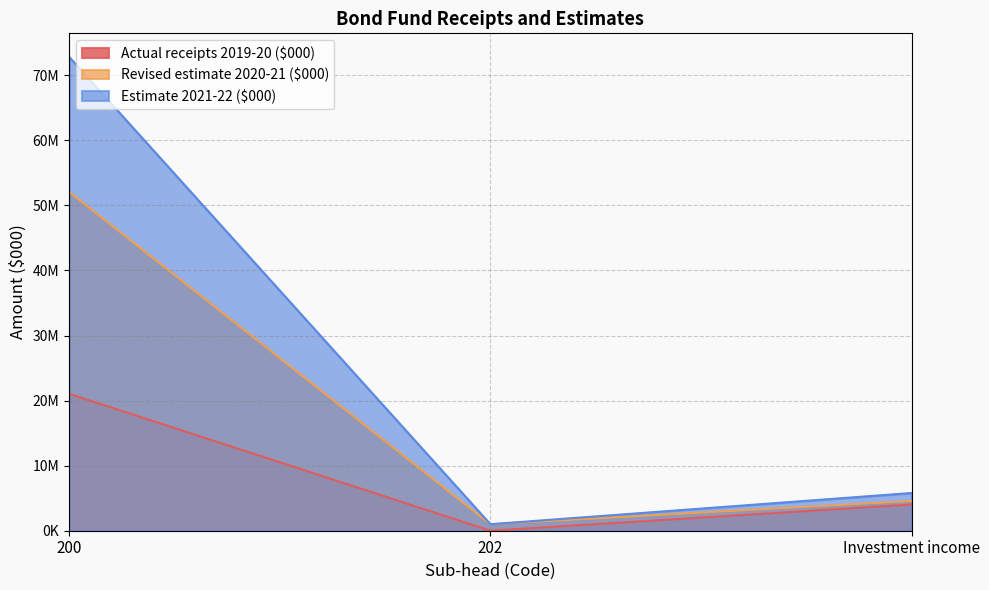

Is it true that Revised estimate 2020-21 ($000) equals 52069478 at 200?

True